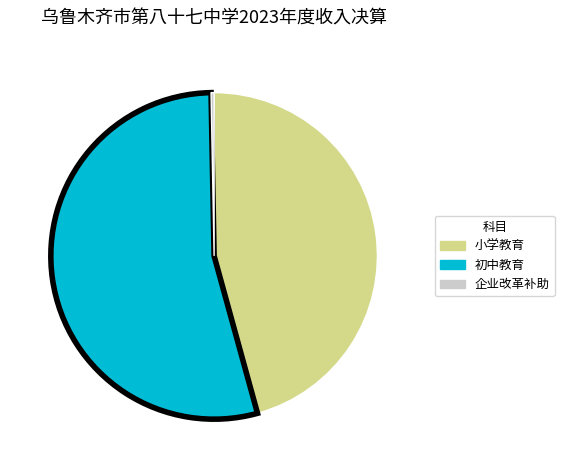

Is it true that 企业改革补助 is 0% of the pie?

True